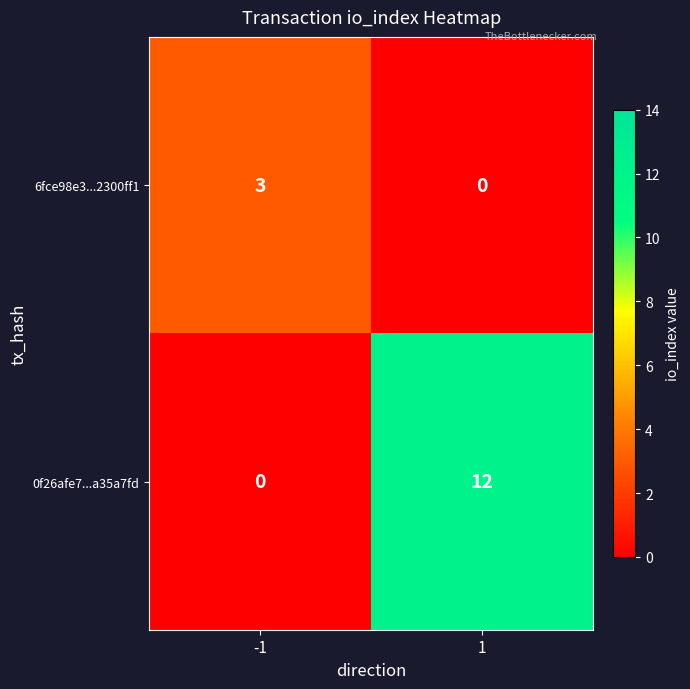

What is the sum of all 6fce98e3...2300ff1 values?

3